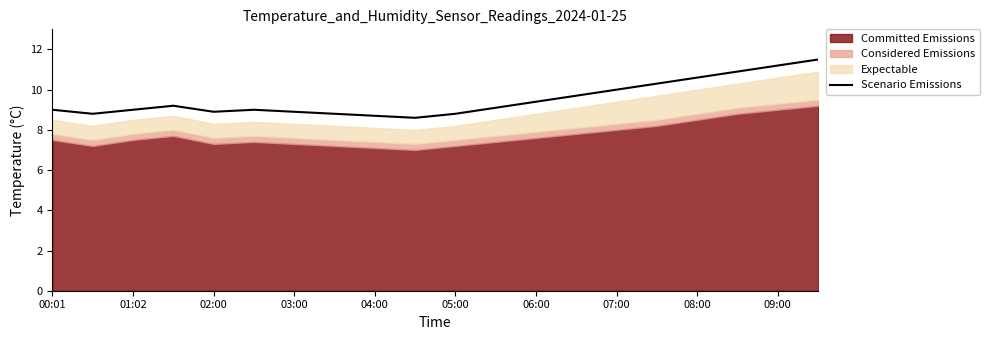

What is the difference between the maximum and minimum values?

2.9